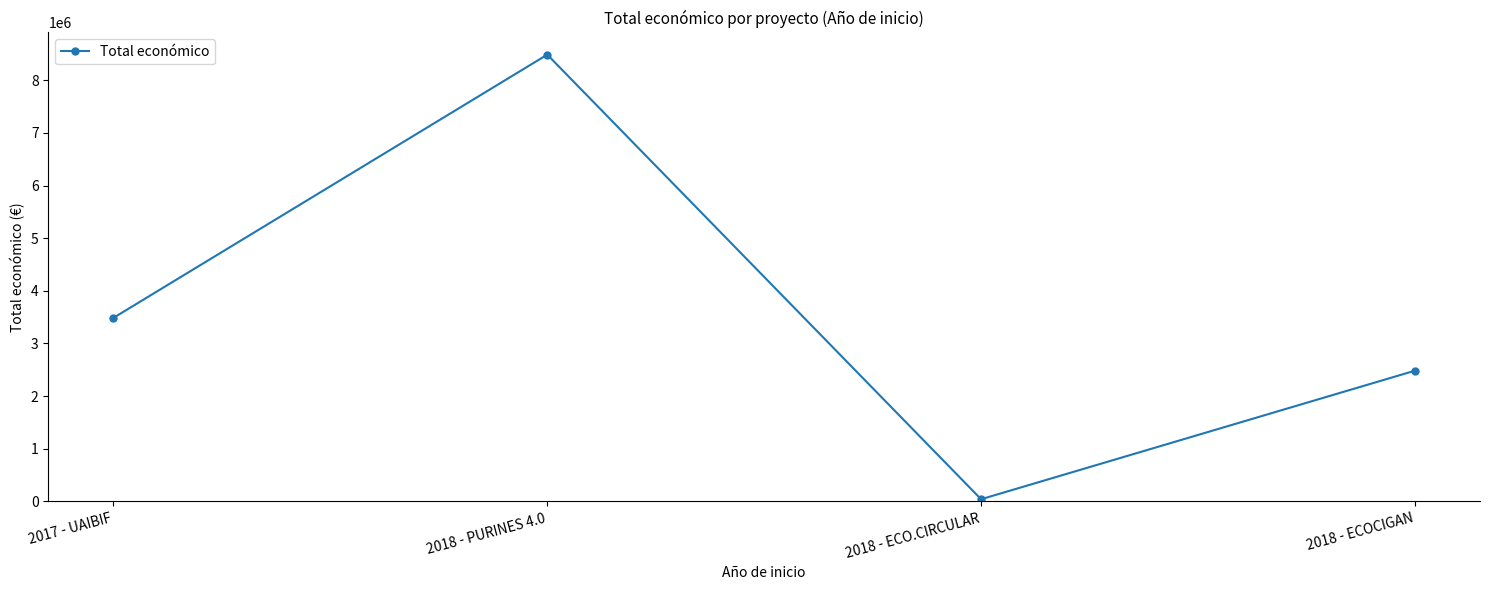

Reading right to left, list all the values displayed in this chart.

2483714	42845	8484999	3487018